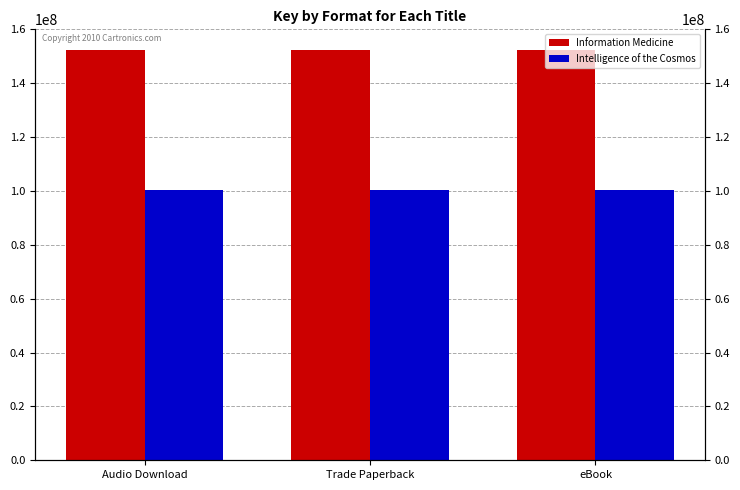

The value of Information Medicine at eBook is 221764106. True or false?

False